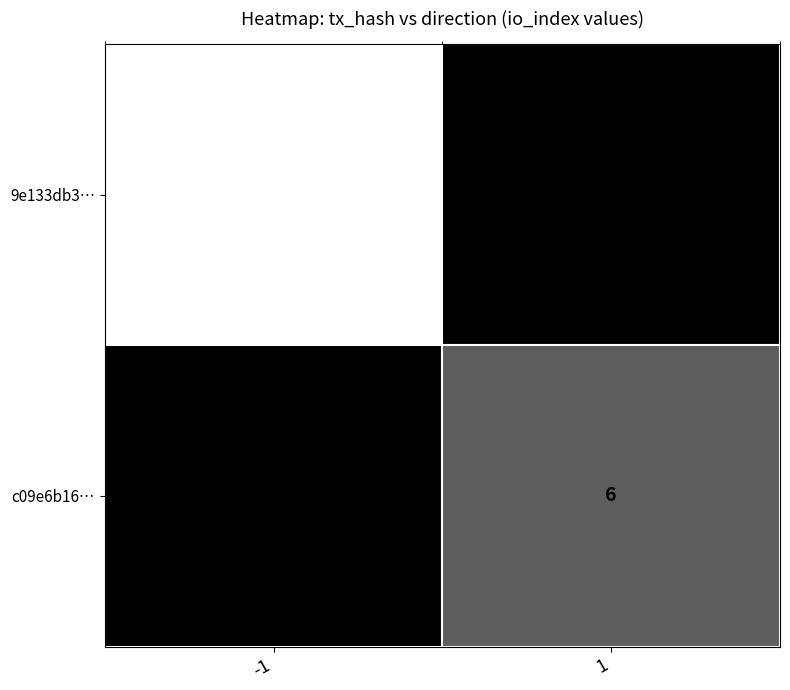

The c09e6b16… series shows 6 at 1. True or false?

True